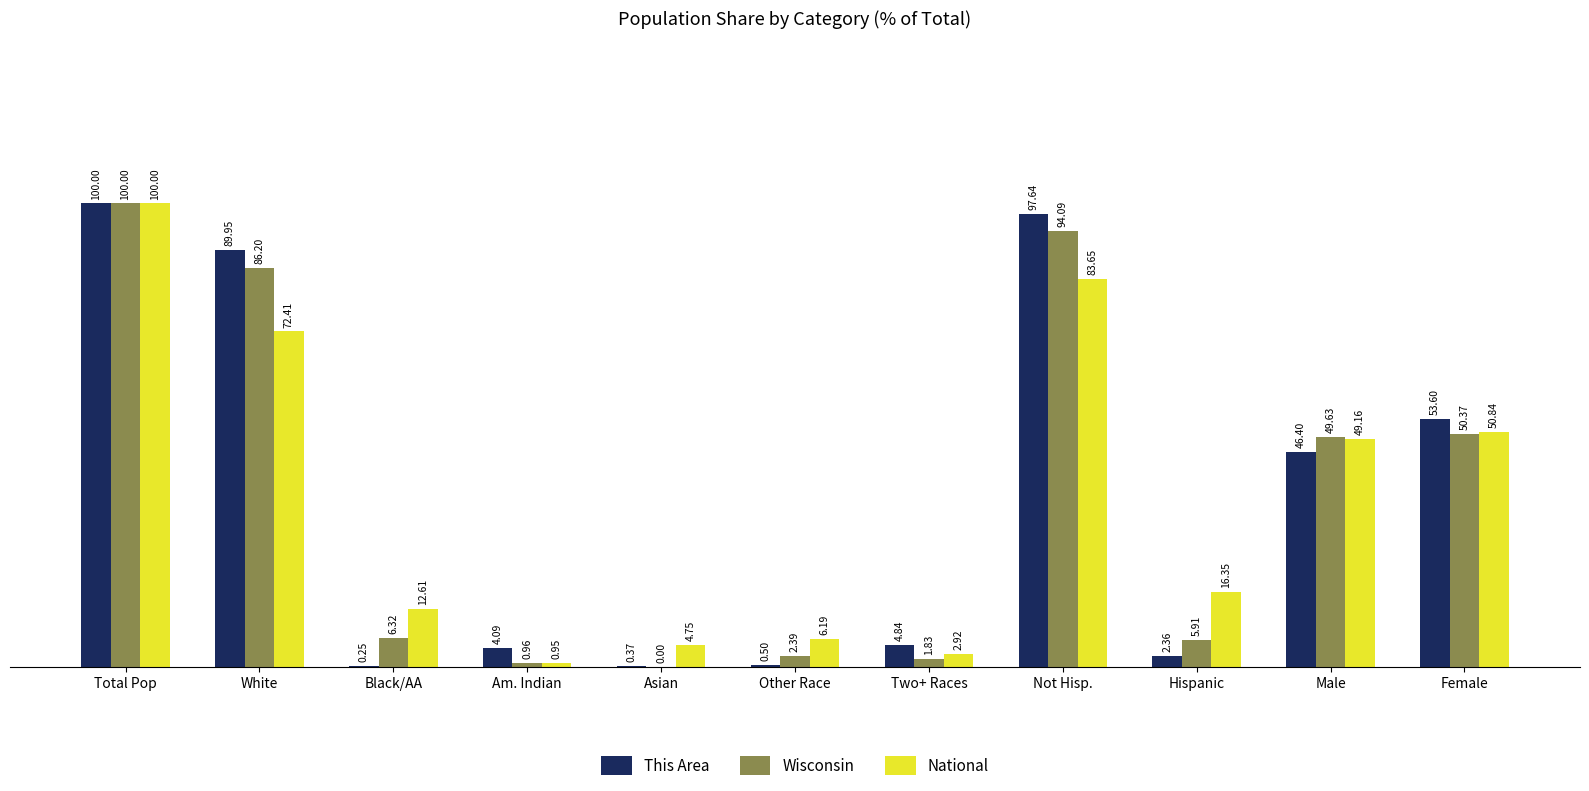

Which series has the largest total across all categories?

This Area